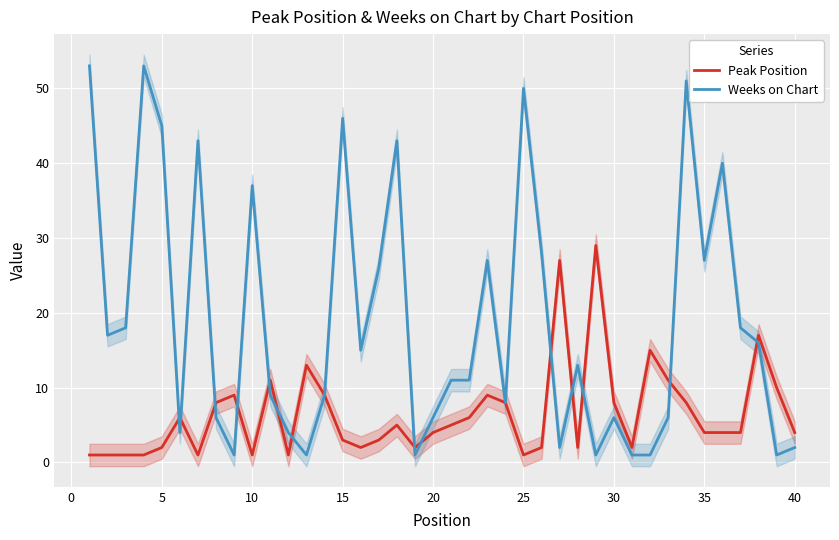

Is it true that Weeks on Chart equals 46 at 15?

True